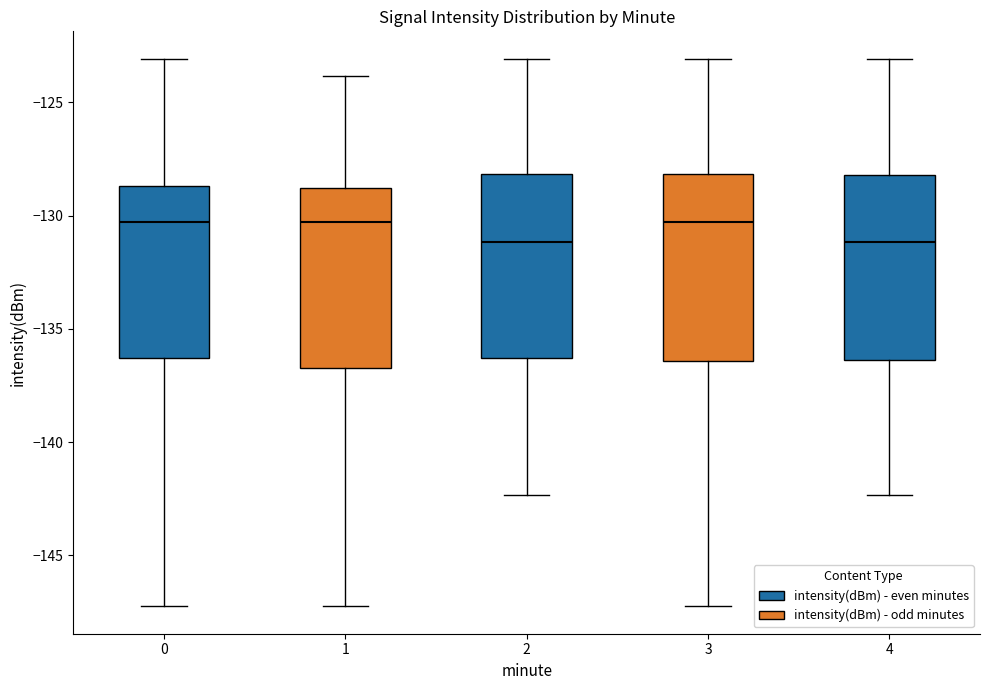

Where is the lower edge of the box at x = 2 on the y-axis? The values are not printed on the chart, so give them approximately, as read against the axis.

-136.5